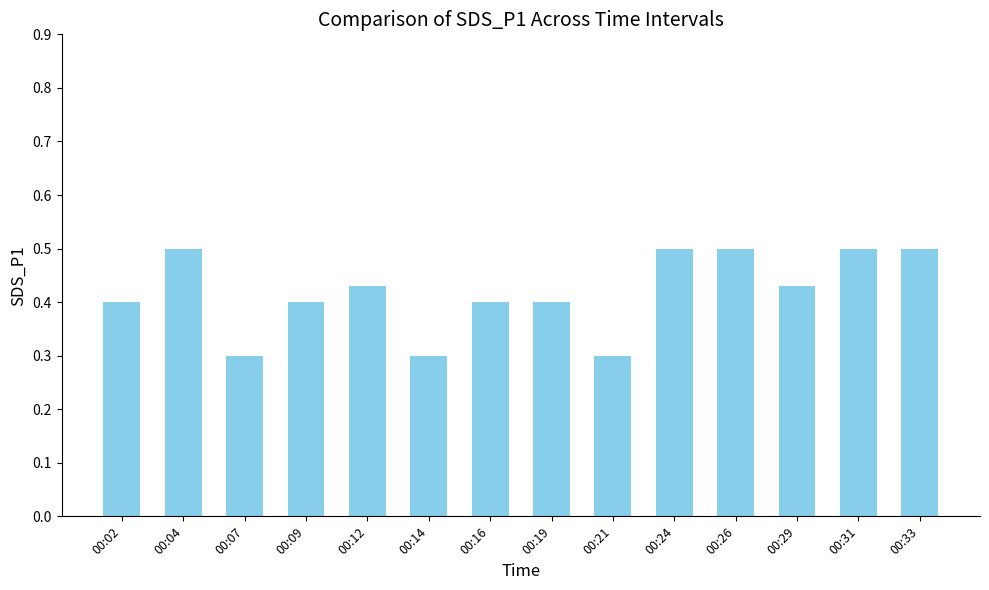

What is the smallest value displayed?

0.3